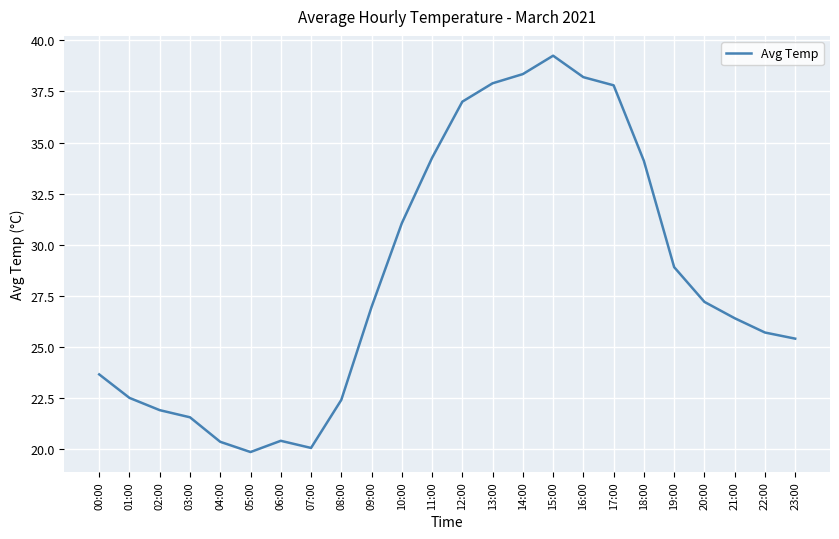

What is the ratio of the value at 23:00 to the value at 03:00?

1.2